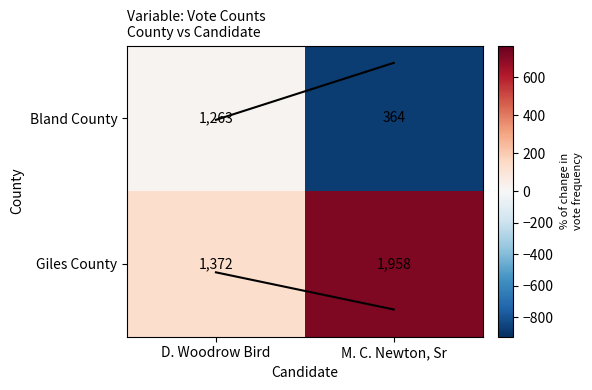

Rank the series by their maximum value, from highest to lowest.

Giles County, Bland County